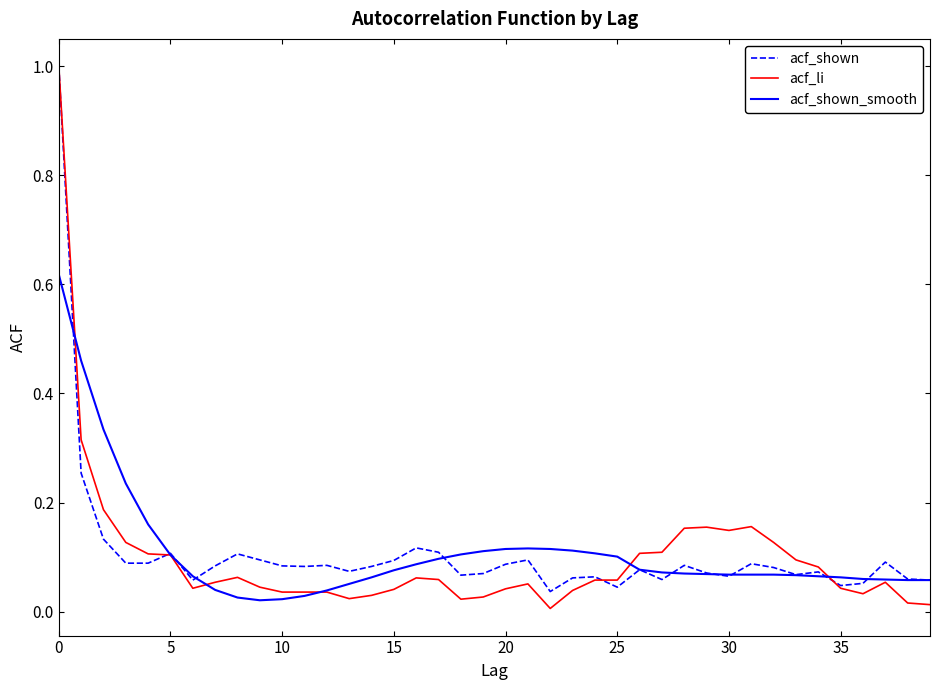

Which series has the widest spread of values?

acf_li